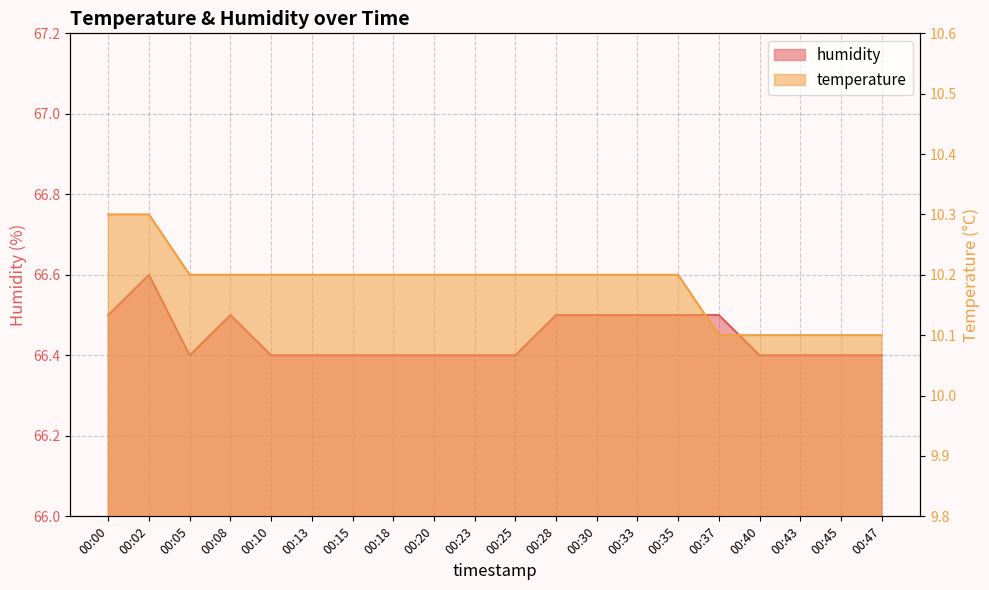

Reading left to right, what are all the values shown in this chart?

temperature: 00:00=10.3	00:02=10.3	00:05=10.2	00:08=10.2	00:10=10.2	00:13=10.2	00:15=10.2	00:18=10.2	00:20=10.2	00:23=10.2	00:25=10.2	00:28=10.2	00:30=10.2	00:33=10.2	00:35=10.2	00:37=10.1	00:40=10.1	00:43=10.1	00:45=10.1	00:47=10.1
humidity: 00:00=66.5	00:02=66.6	00:05=66.4	00:08=66.5	00:10=66.4	00:13=66.4	00:15=66.4	00:18=66.4	00:20=66.4	00:23=66.4	00:25=66.4	00:28=66.5	00:30=66.5	00:33=66.5	00:35=66.5	00:37=66.5	00:40=66.4	00:43=66.4	00:45=66.4	00:47=66.4